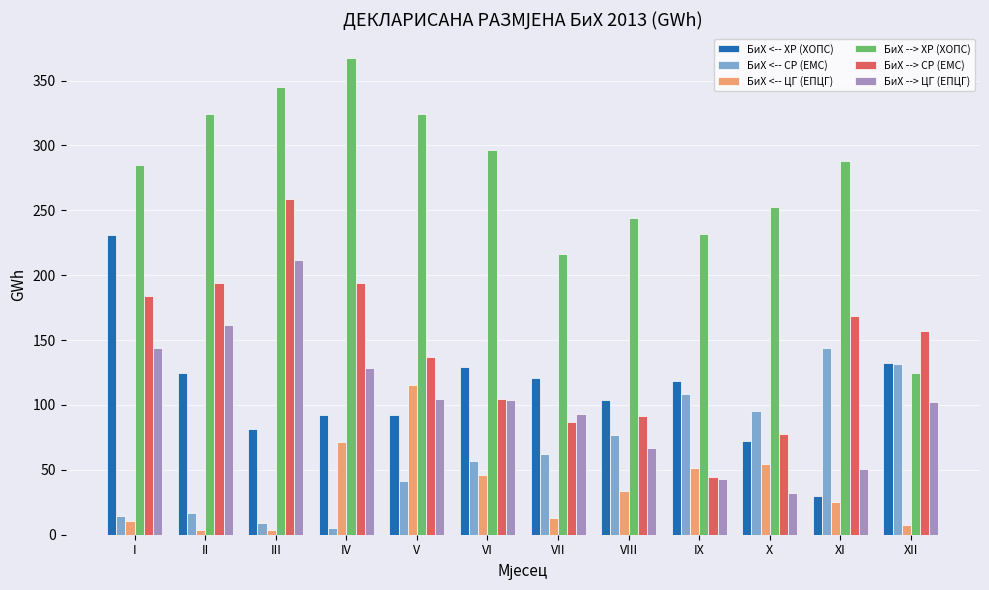

Which series has the widest spread of values?

БиХ --> ХР (ХОПС)